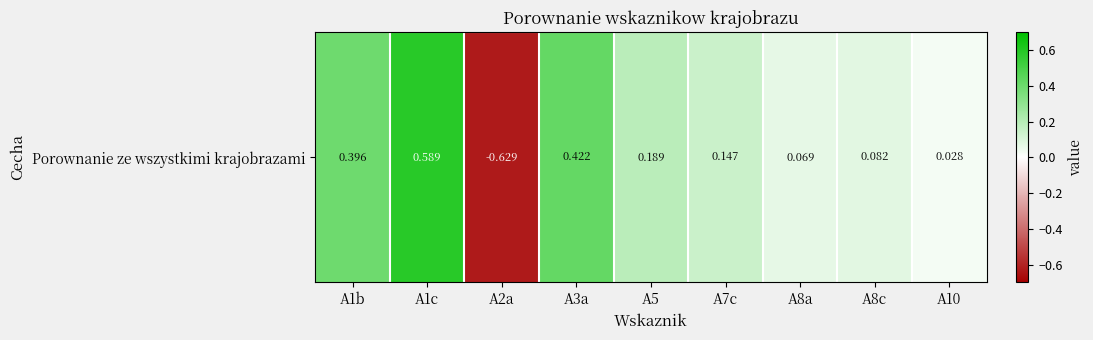

Rank the categories by value from lowest to highest.

A2a, A10, A8a, A8c, A7c, A5, A1b, A3a, A1c